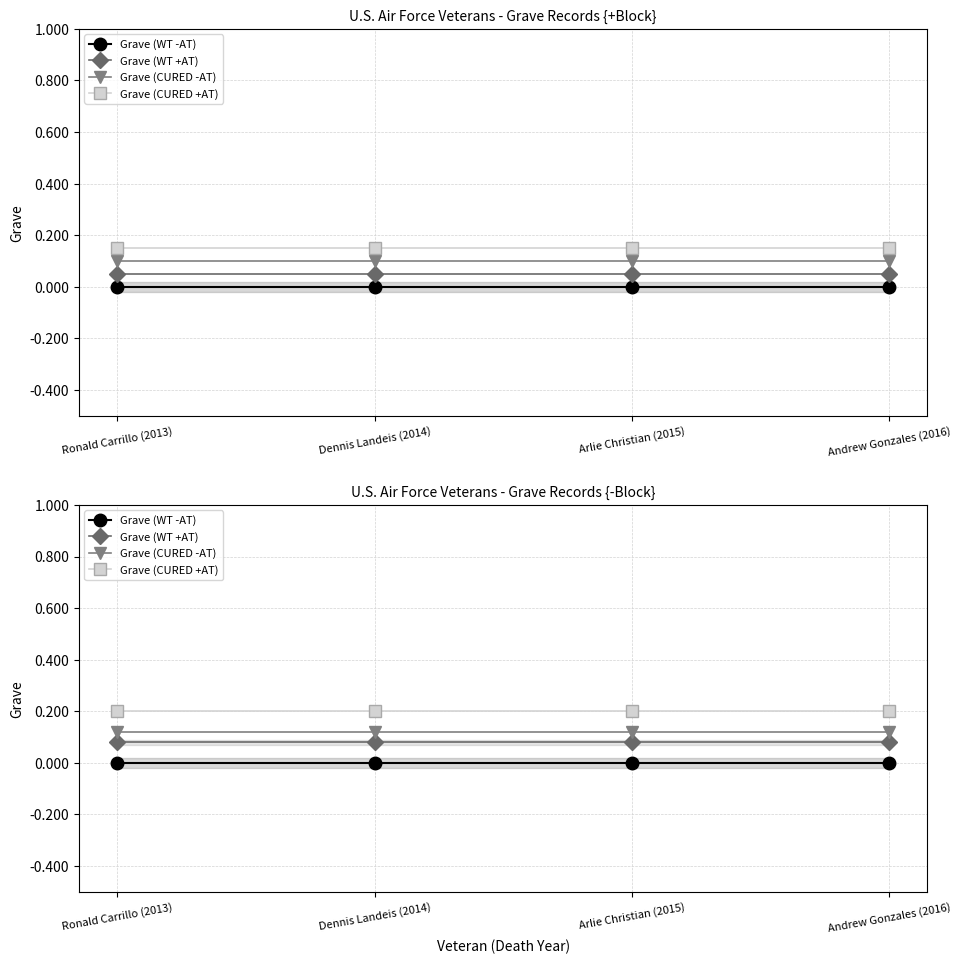

True or false: Grave (WT -AT) and Grave (CURED -AT) intersect in this chart.

False